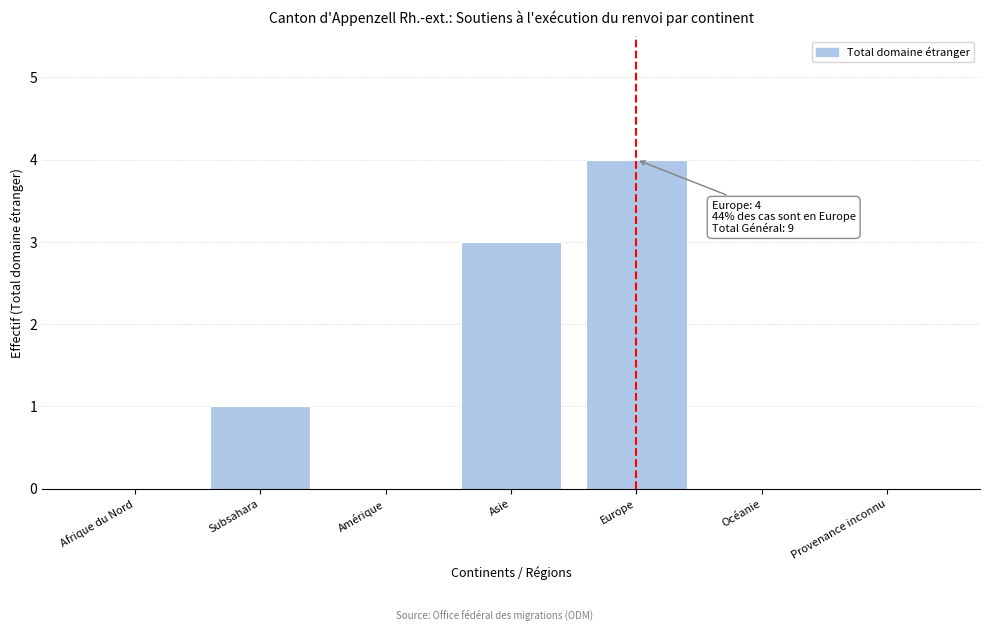

Reading left to right, extract all data points from this chart.

Afrique du Nord=0	Subsahara=1	Amérique=0	Asie=3	Europe=4	Océanie=0	Provenance inconnu=0